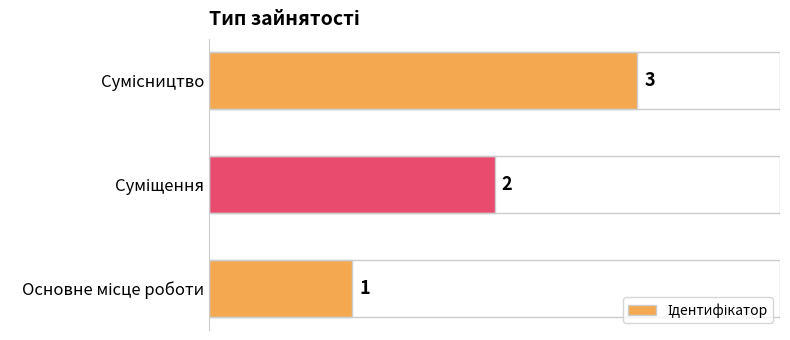

Count the values in the range 1 to 3.

3